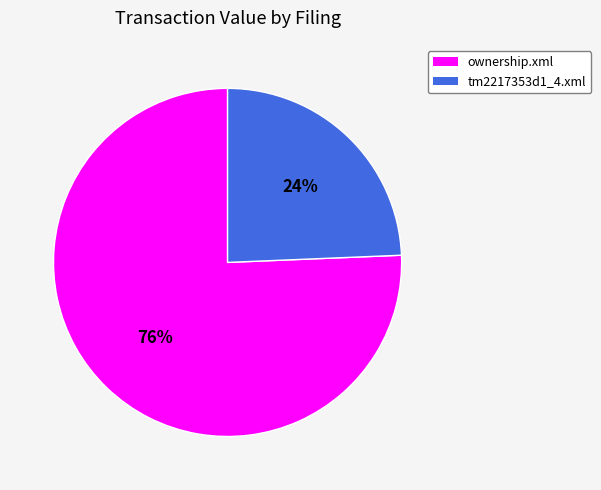

What is the largest slice in the pie chart?

ownership.xml